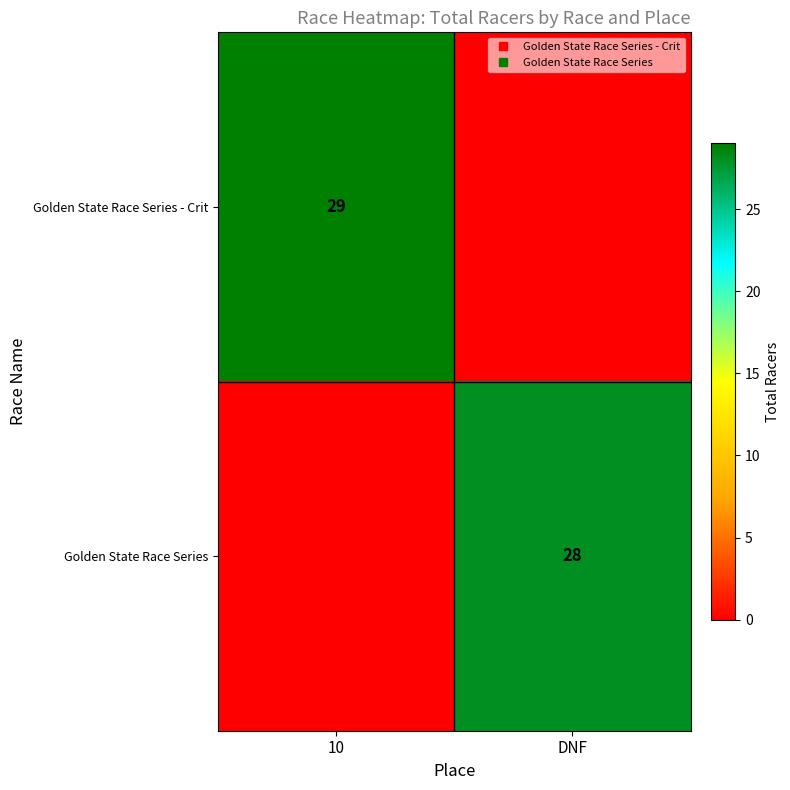

Rank the series by their average value, from highest to lowest.

Golden State Race Series - Crit, Golden State Race Series